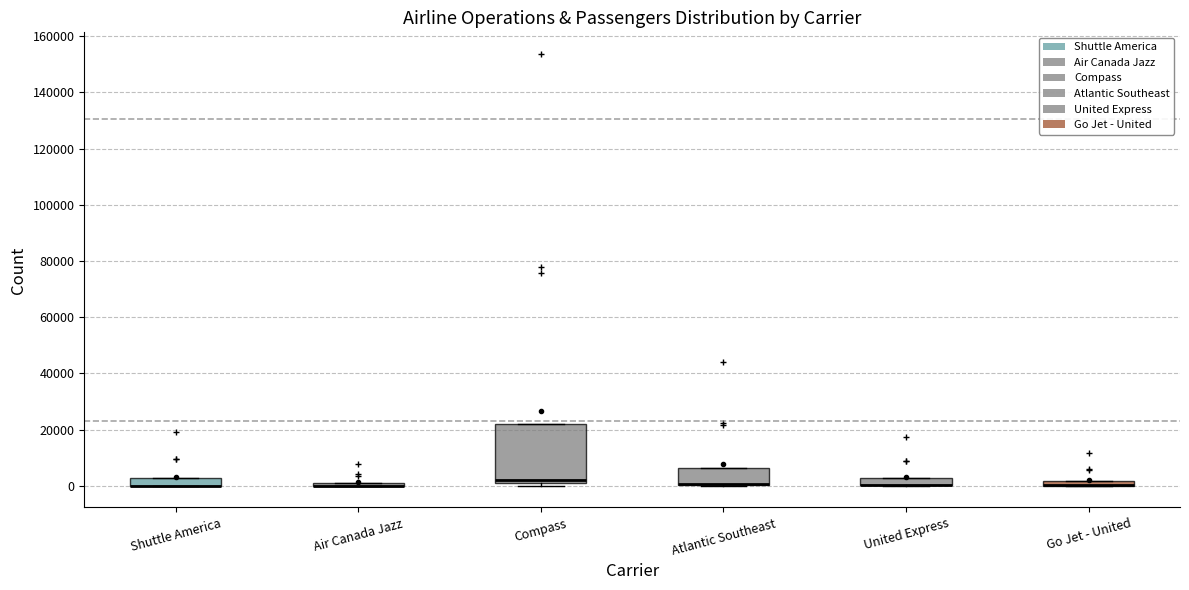

Which box is the tallest, from its lower edge to its upper edge?

Compass